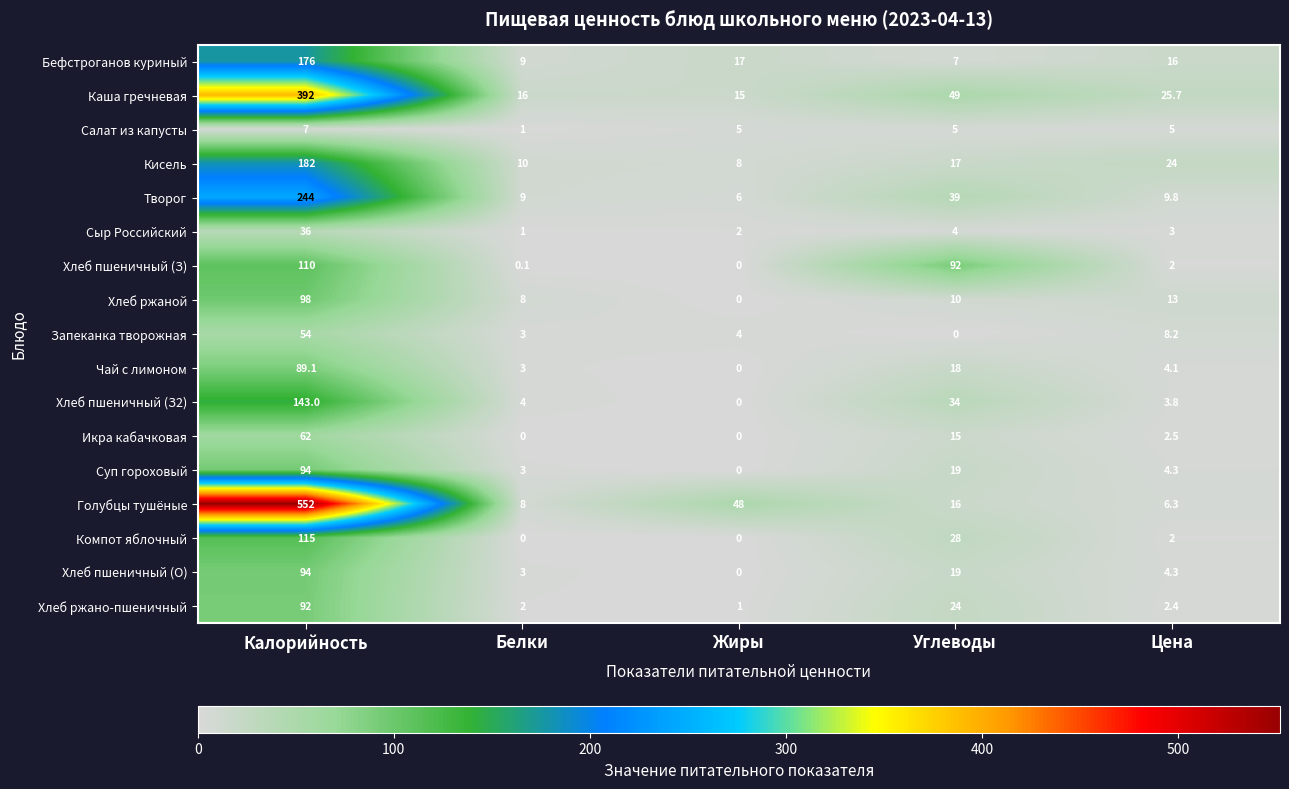

Rank the categories by Голубцы тушёные value from highest to lowest.

Калорийность, Жиры, Углеводы, Белки, Цена